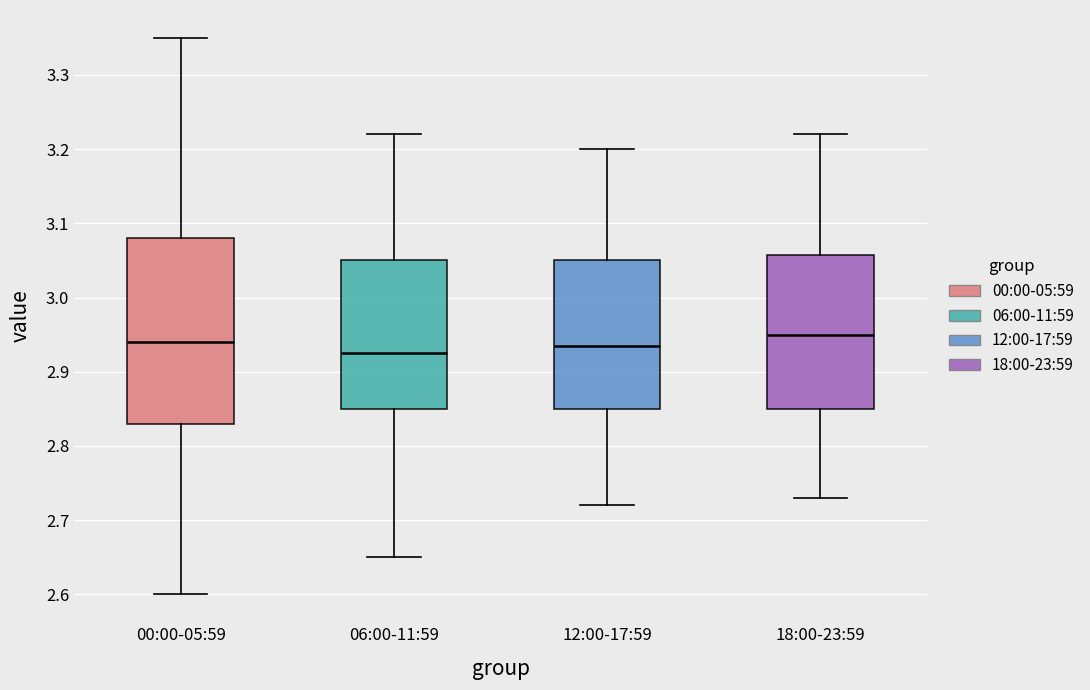

Reading left to right, transcribe this box plot: for each box, give where its median line is, the range the box spans, and where its two whiskers end, as read against the y-axis. The values are not printed on the chart, so give them approximately, as read against the axis.

00:00-05:59: median 2.94, box 2.83 to 3.08, whiskers 2.60 to 3.35
06:00-11:59: median 2.93, box 2.85 to 3.05, whiskers 2.65 to 3.22
12:00-17:59: median 2.94, box 2.85 to 3.05, whiskers 2.72 to 3.20
18:00-23:59: median 2.95, box 2.85 to 3.06, whiskers 2.73 to 3.22